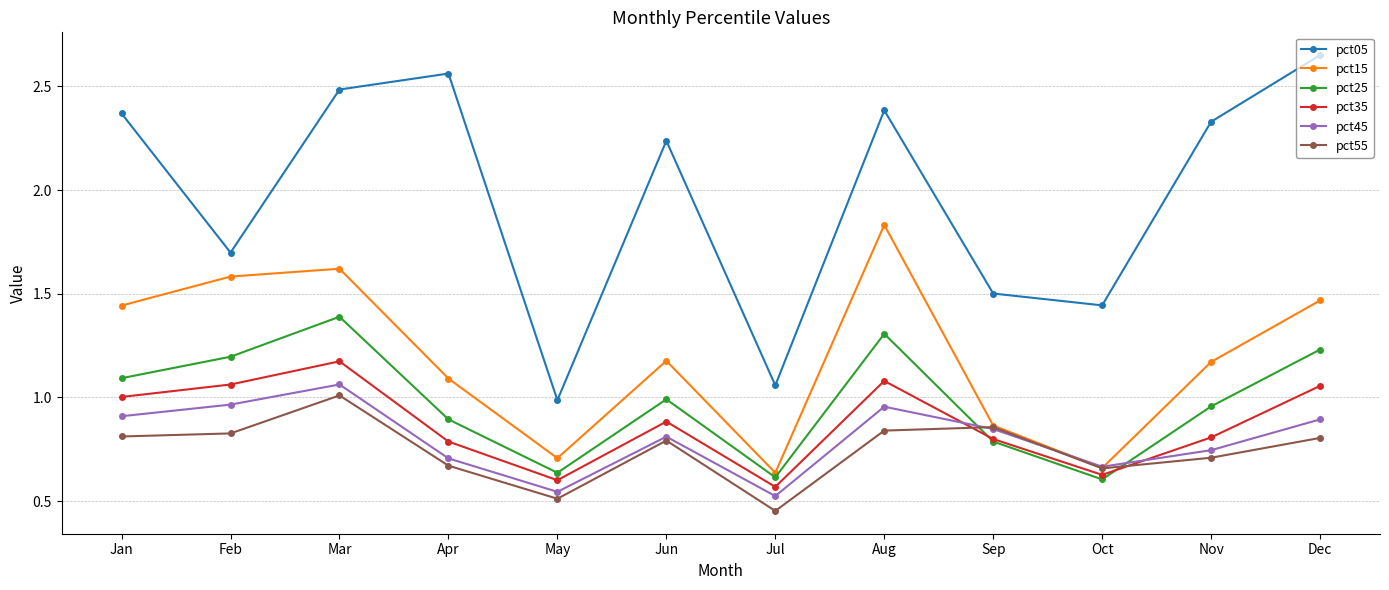

Between Jul and Nov, which series saw the biggest shift?

pct05